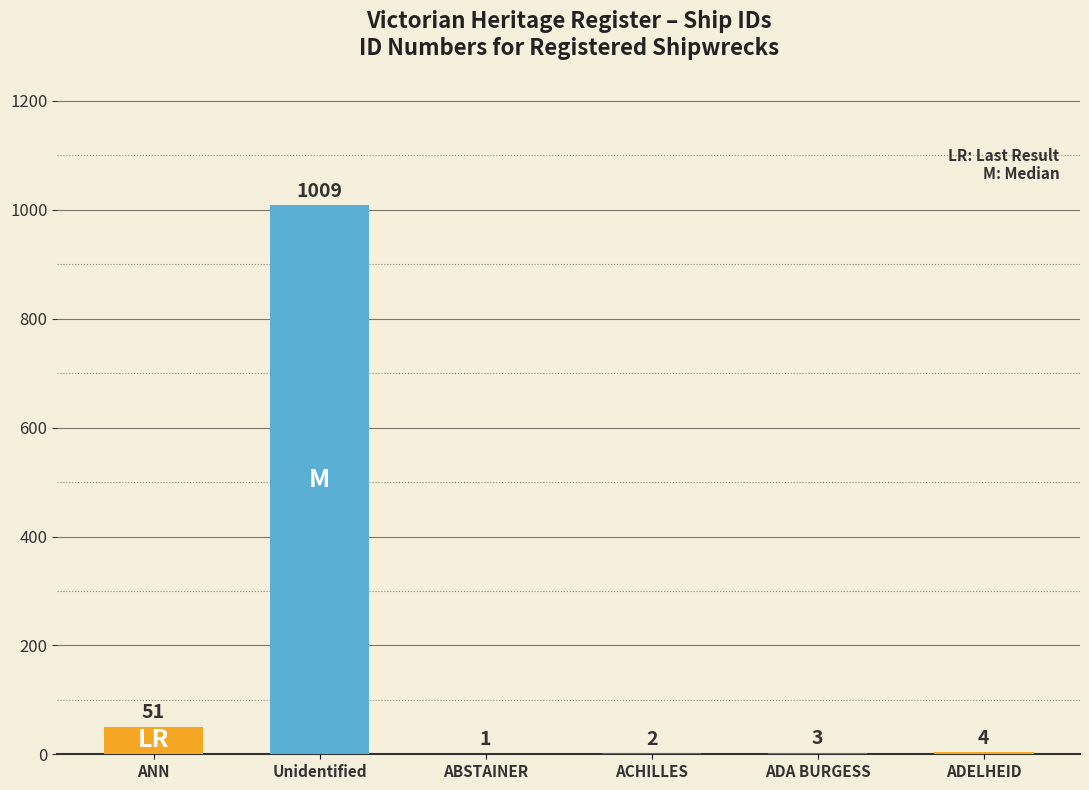

Reading right to left, extract all data points from this chart.

ADELHEID=4	ADA BURGESS=3	ACHILLES=2	ABSTAINER=1	Unidentified=1009	ANN=51